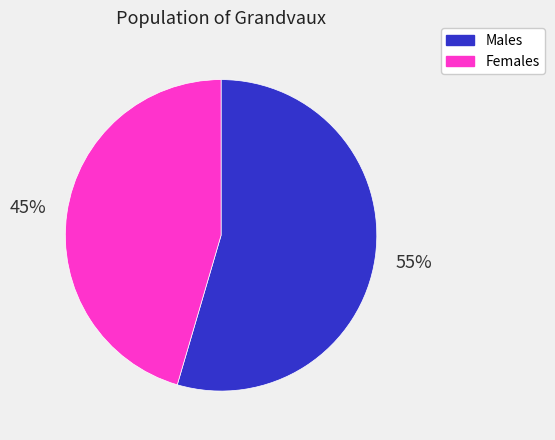

Combined, do Males and Females account for over 50%?

Yes